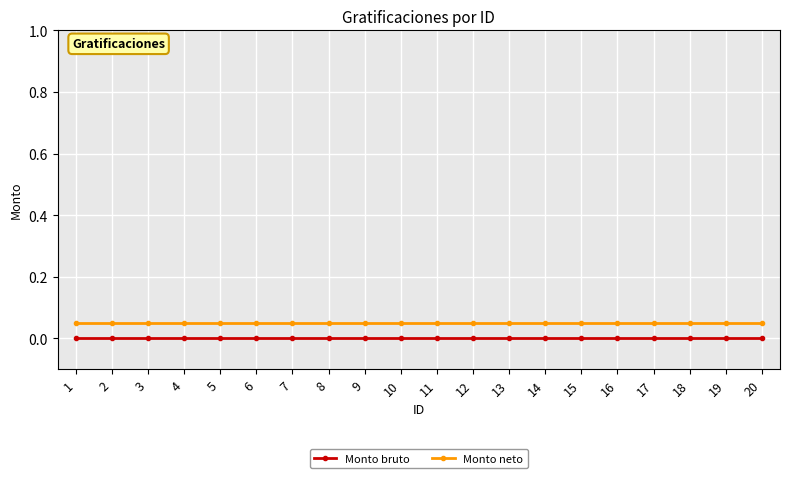

Is this an area chart (filled region under the line)?

No